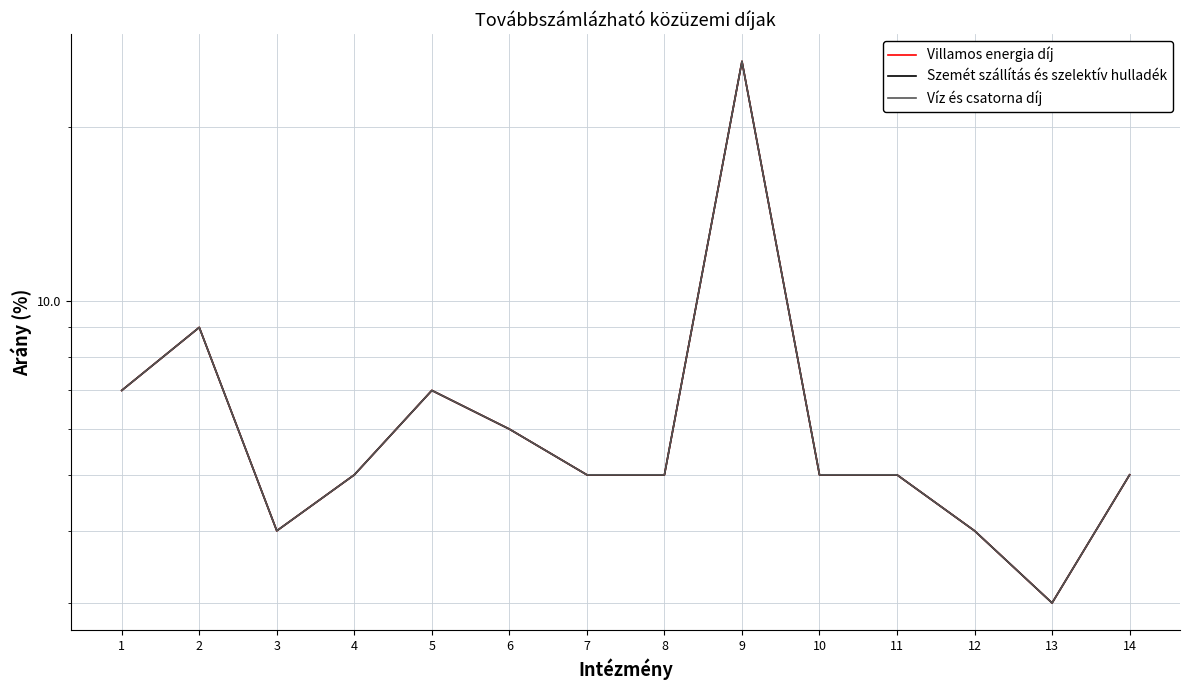

Rank the series at 6 from lowest to highest value.

Villamos energia díj, Szemét szállítás és szelektív hulladék, Víz és csatorna díj